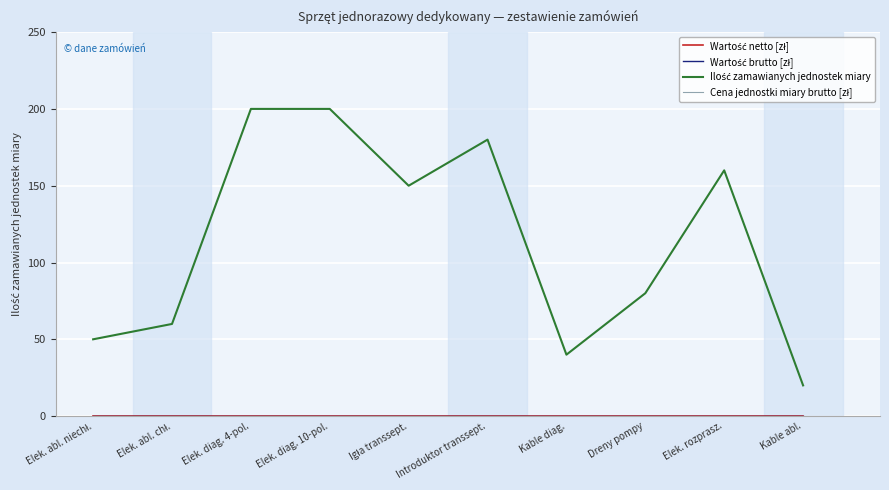

At which label does Wartość netto [zł] reach its peak?

Elek. abl. niechł.